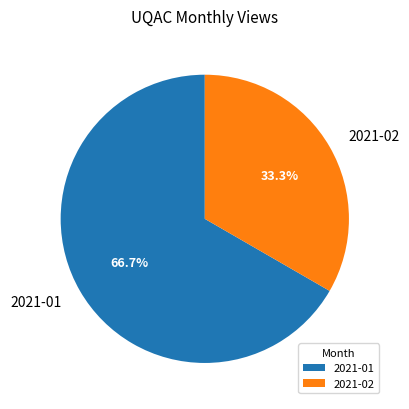

Which category has the smallest portion of the pie?

2021-02